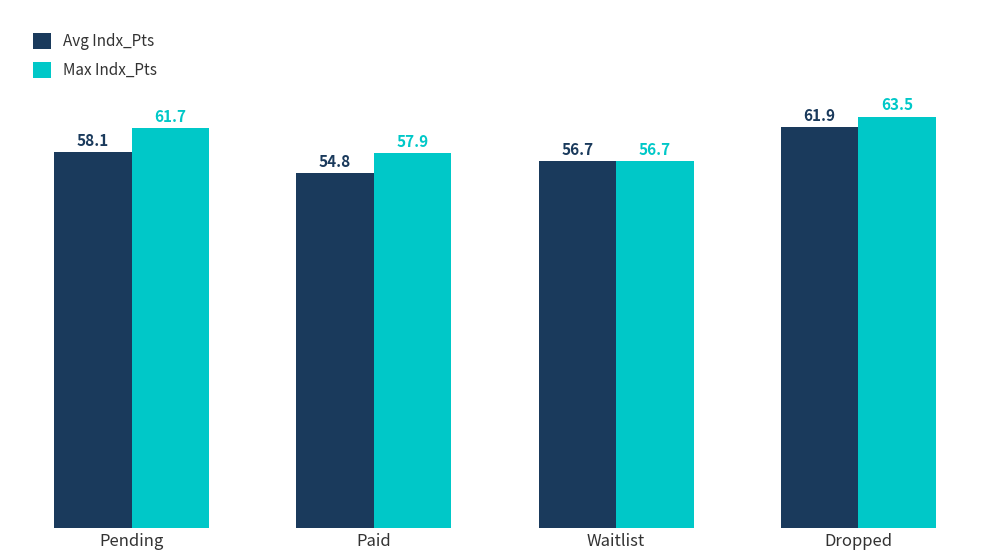

How many groups of bars are there?

4